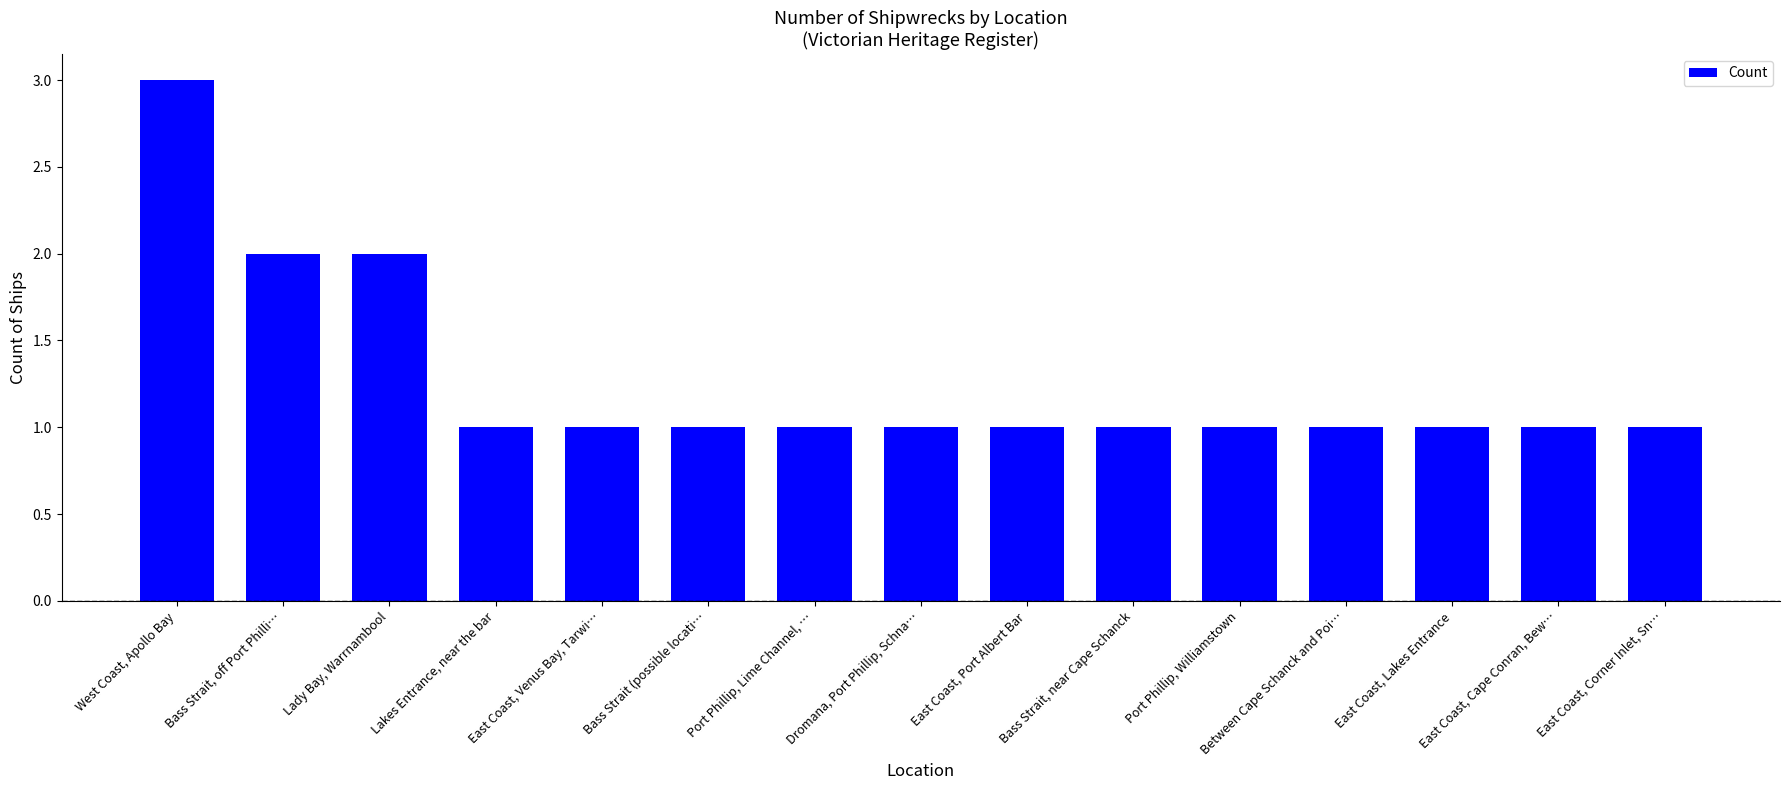

The chart shows a value of 1 at Lakes Entrance, near the bar. True or false?

True